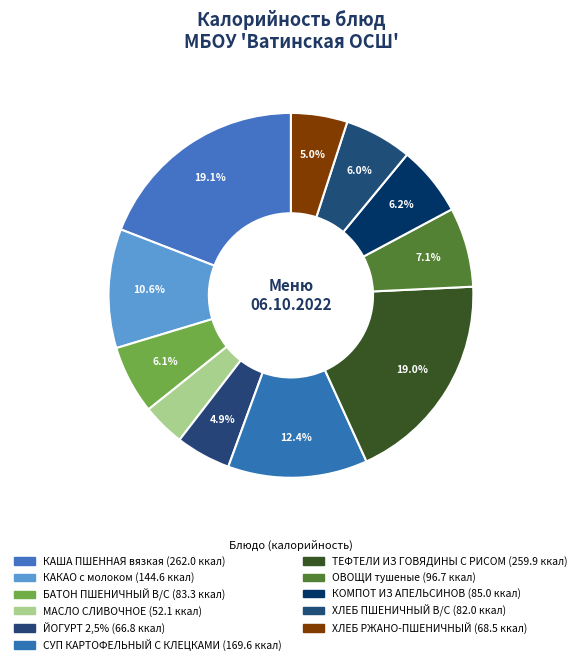

Count the number of slices in the pie.

11